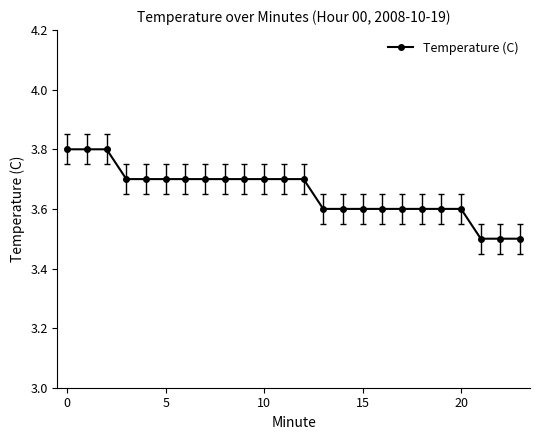

What is the value of the 22nd point from the left?

3.5